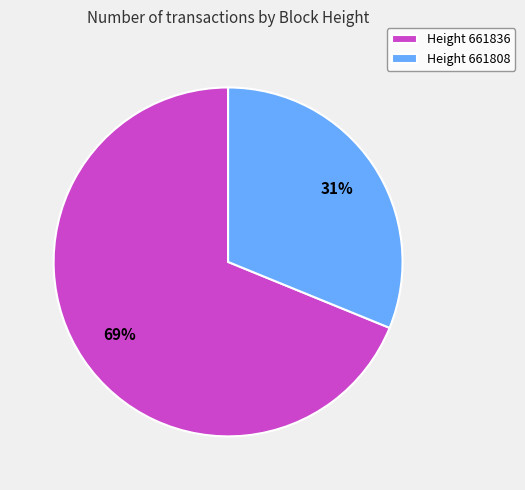

Which has a higher value, Height 661808 or Height 661836?

Height 661836